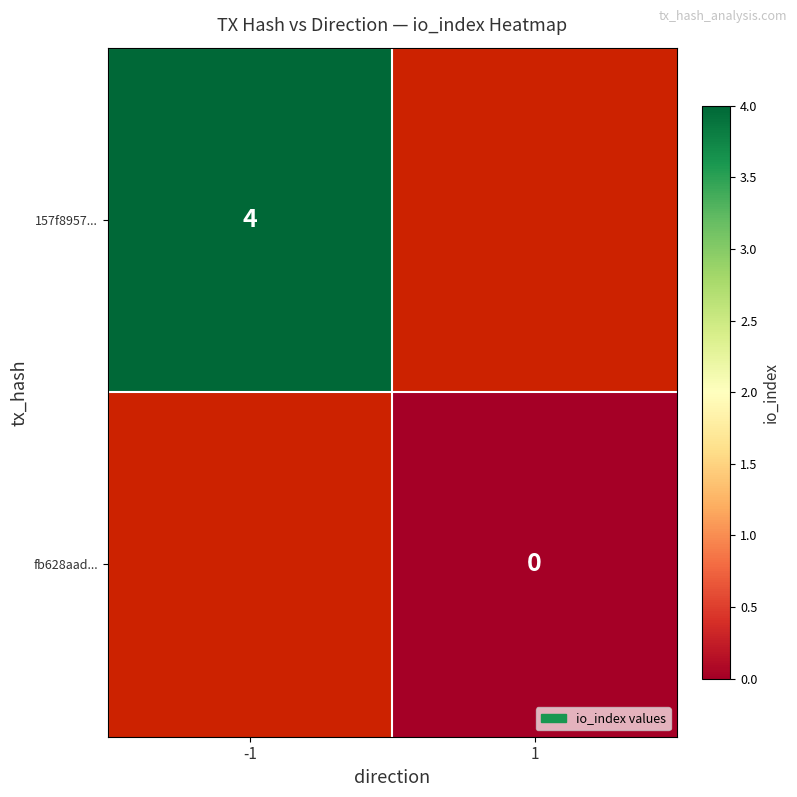

The 157f8957... series shows 4 at -1. True or false?

True